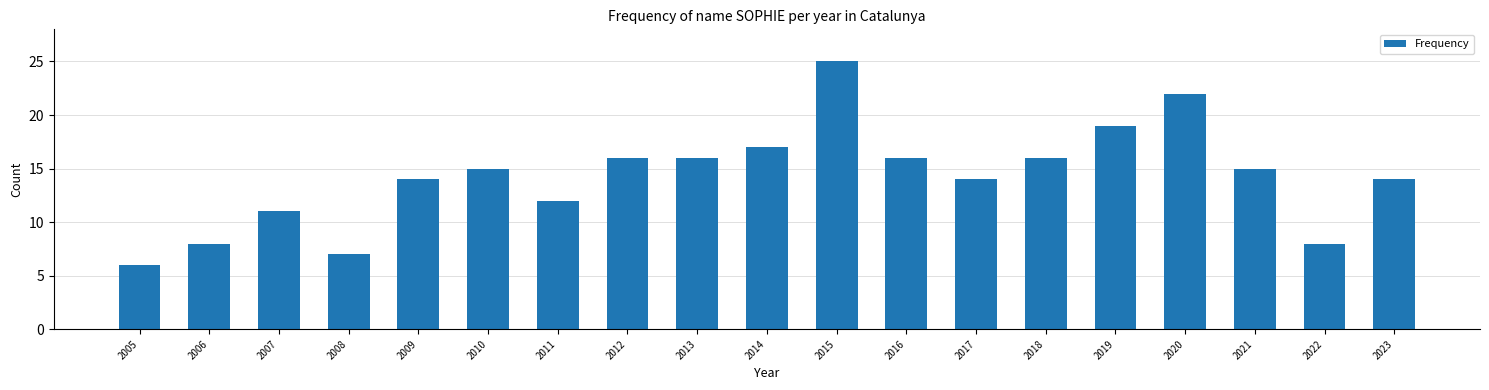

What is the ratio of the value at 2022 to the value at 2021?

0.5